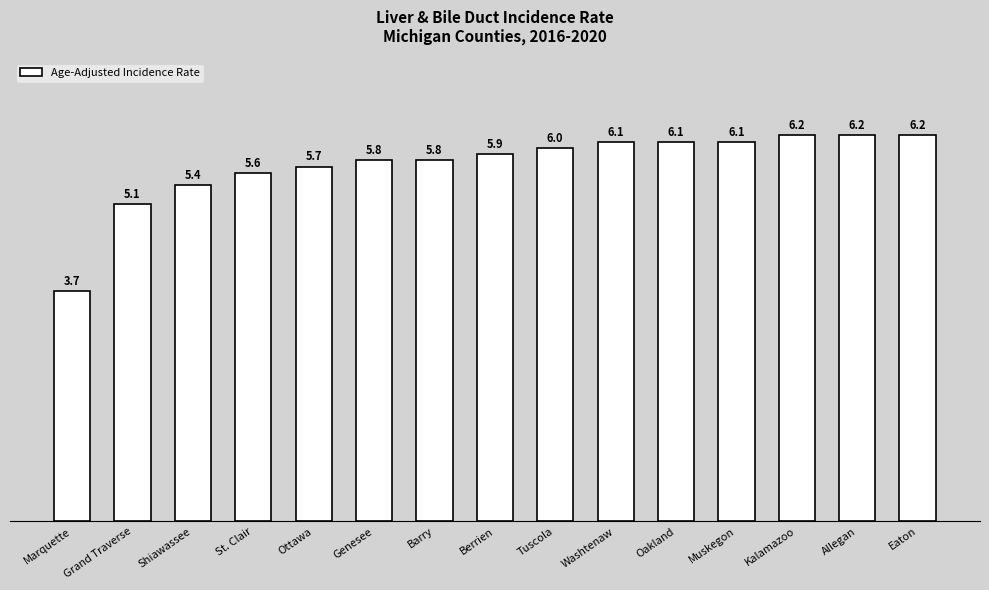

At which label is the value closest to 4?

Marquette